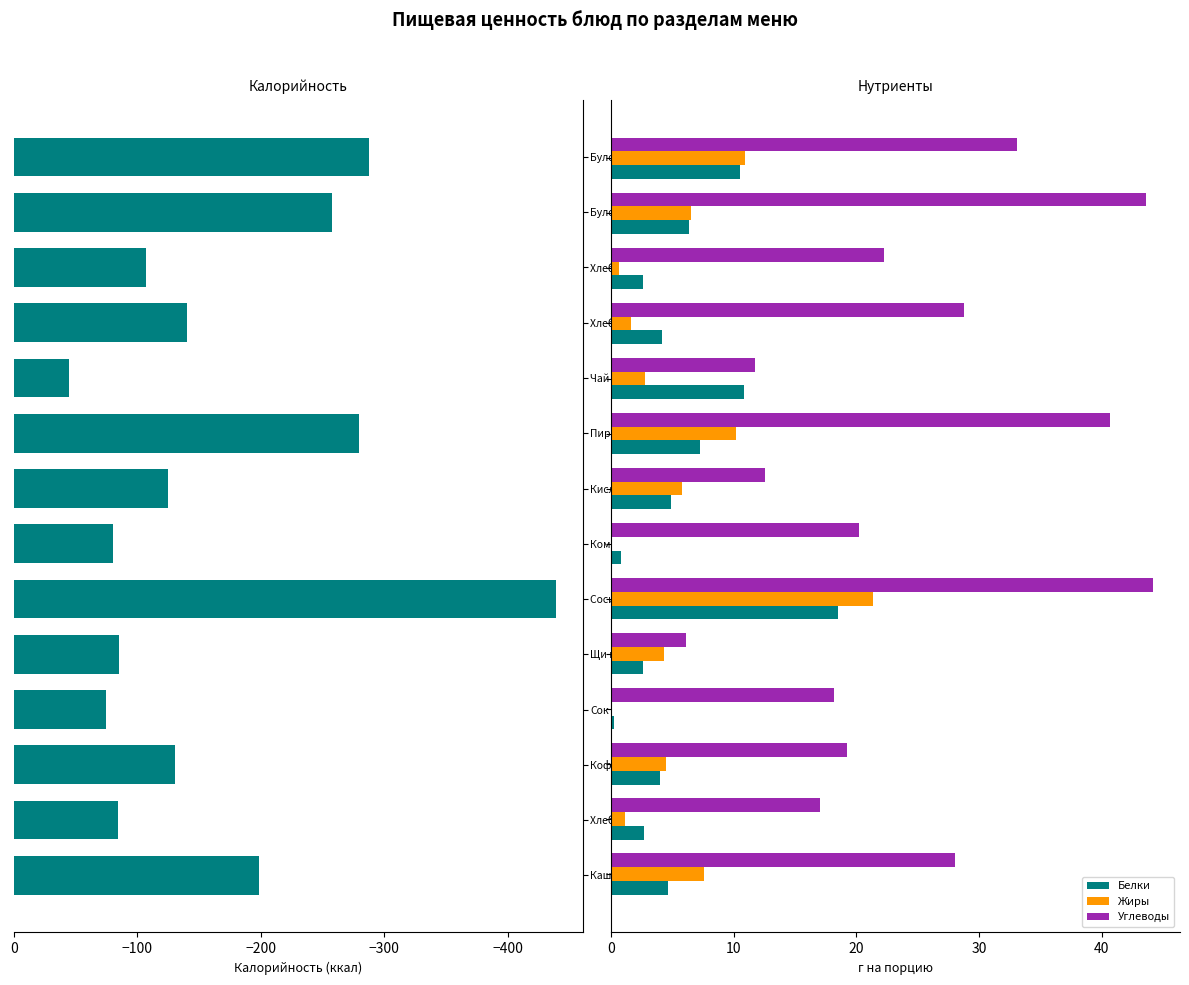

Does the chart contain stacked bars?

No